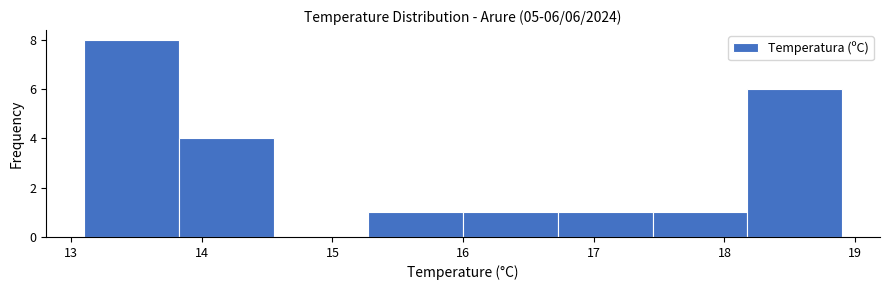

Which range on the x-axis has the tallest bar?

13.1 to 13.8